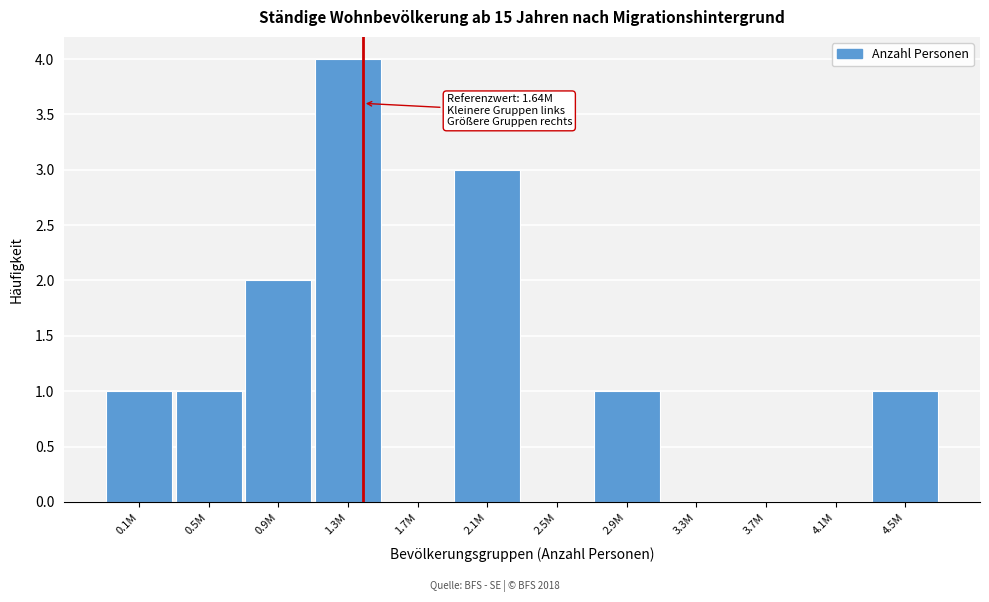

Reading left to right, extract all data points from this chart.

0.1M=1	0.5M=1	0.9M=2	1.3M=4	1.7M=0	2.1M=3	2.5M=0	2.9M=1	3.3M=0	3.7M=0	4.1M=0	4.5M=1